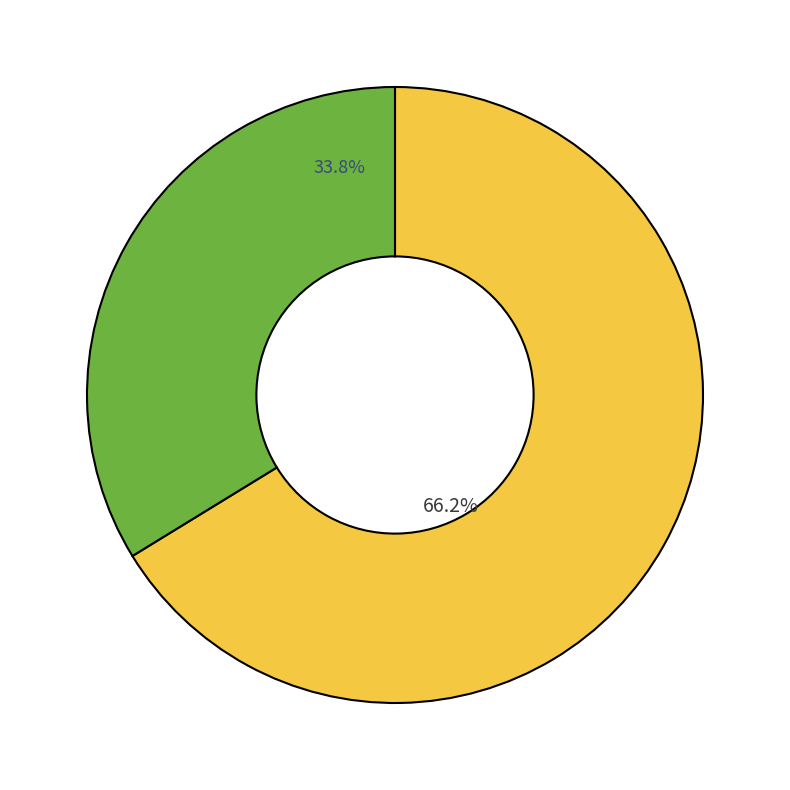

Is there a majority slice in this chart?

Yes